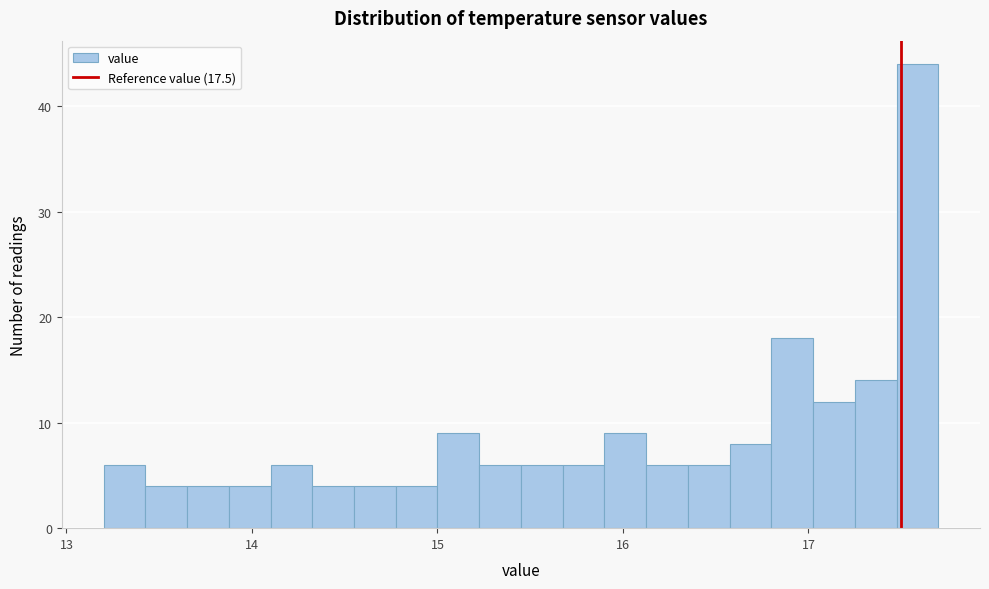

Around what value on the x-axis is the tallest bar? Give the approximate position of its centre, as read against the axis.

17.6